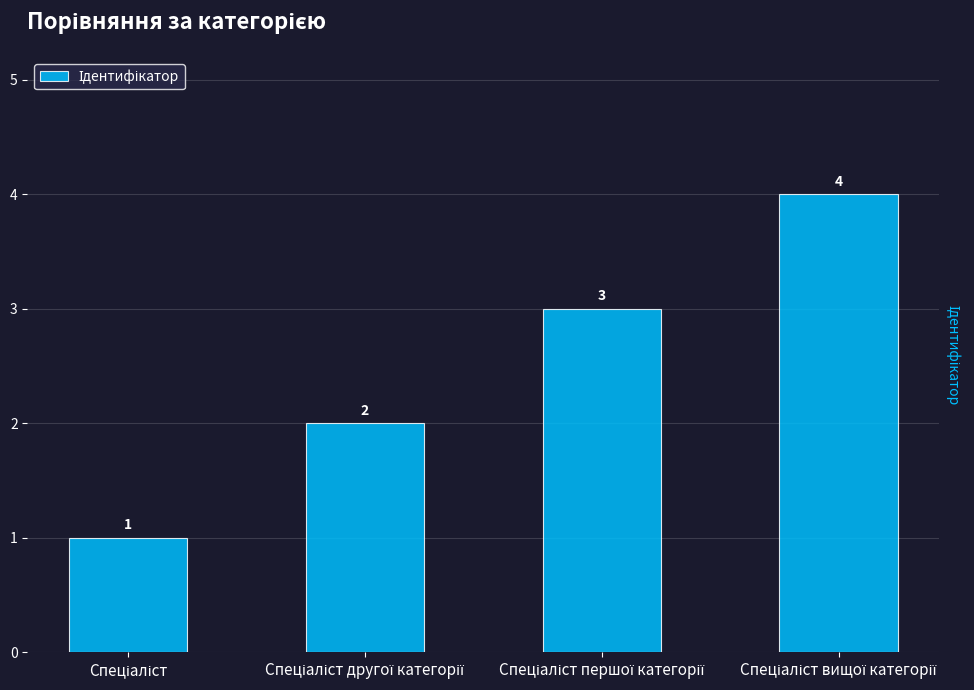

What is the value of the 4th bar from the left?

4